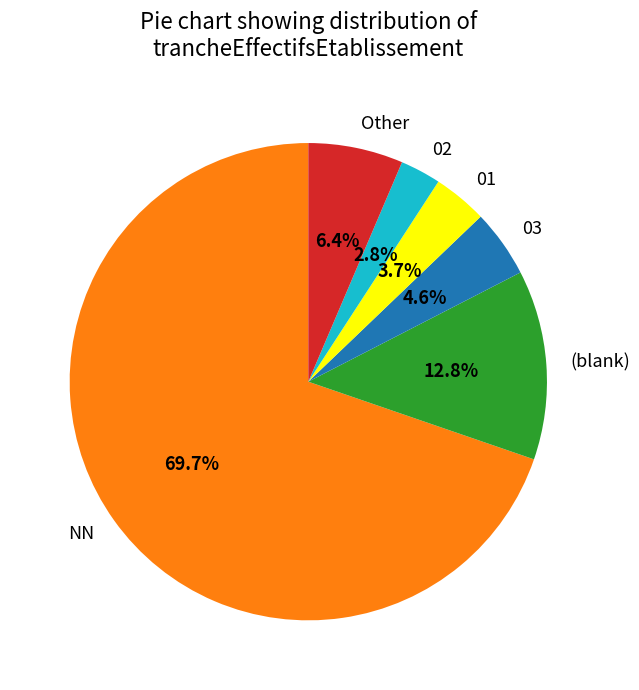

Is there a majority slice in this chart?

Yes